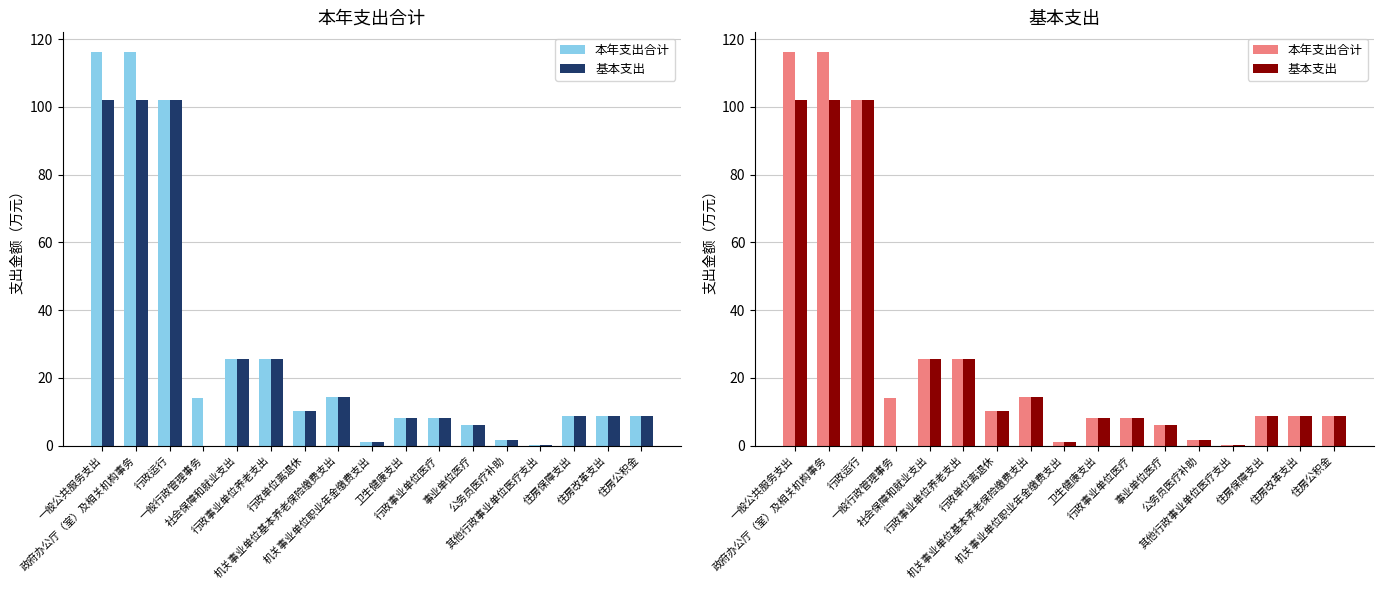

At which label does 基本支出 first exceed 8?

一般公共服务支出